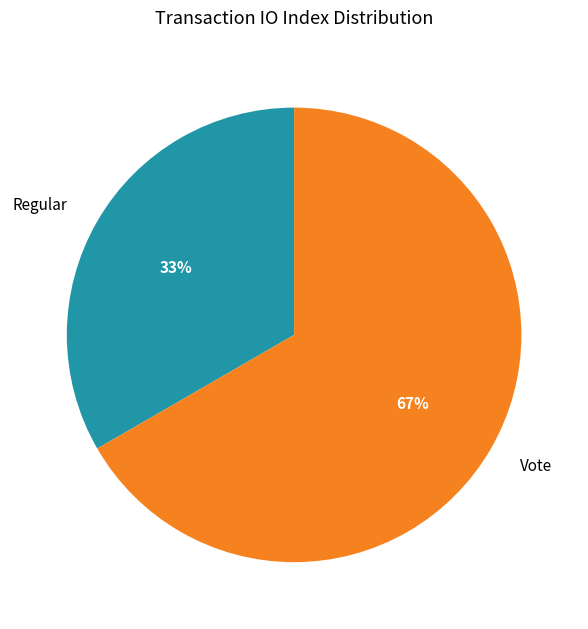

How many segments does this pie chart have?

2